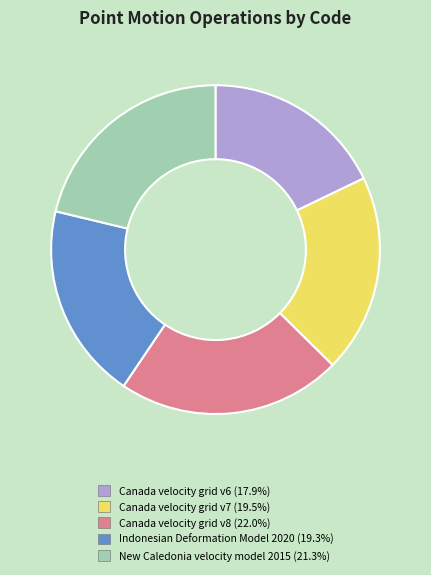

How many segments does this pie chart have?

5